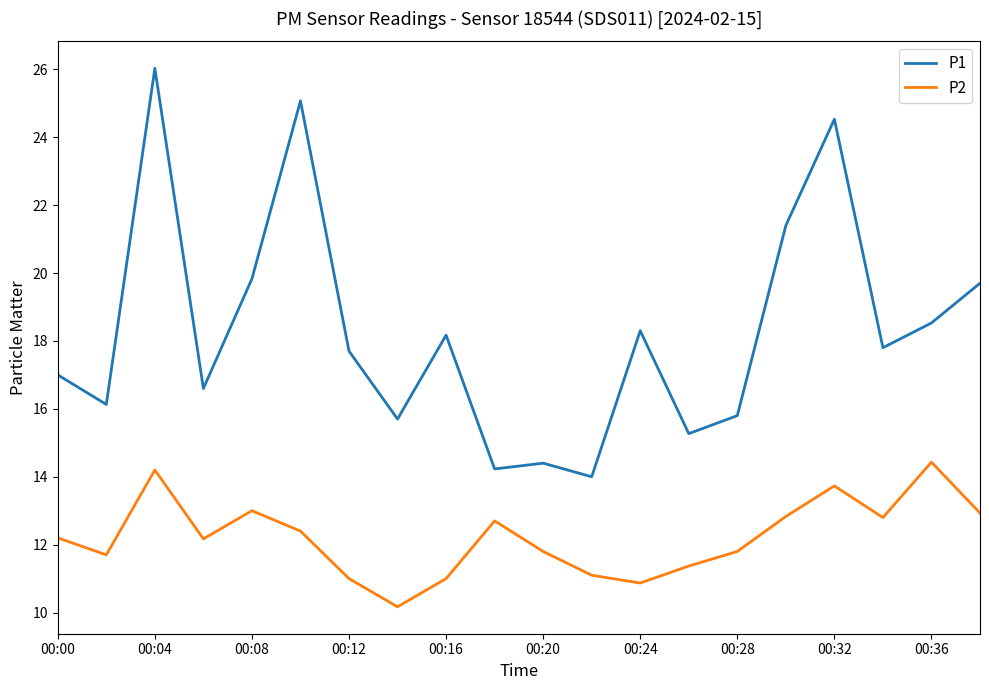

Which series has the largest range (max minus min)?

P1